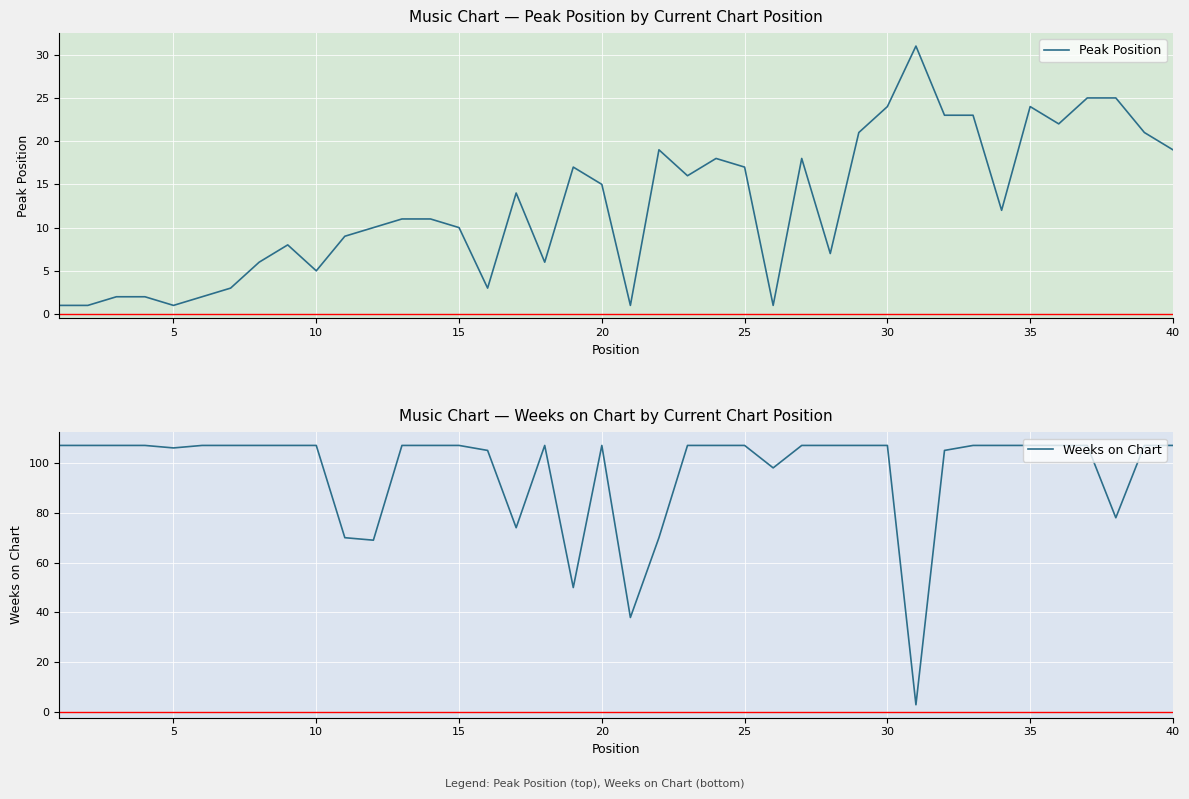

How many intersections are there between Weeks on Chart and Peak Position?

2